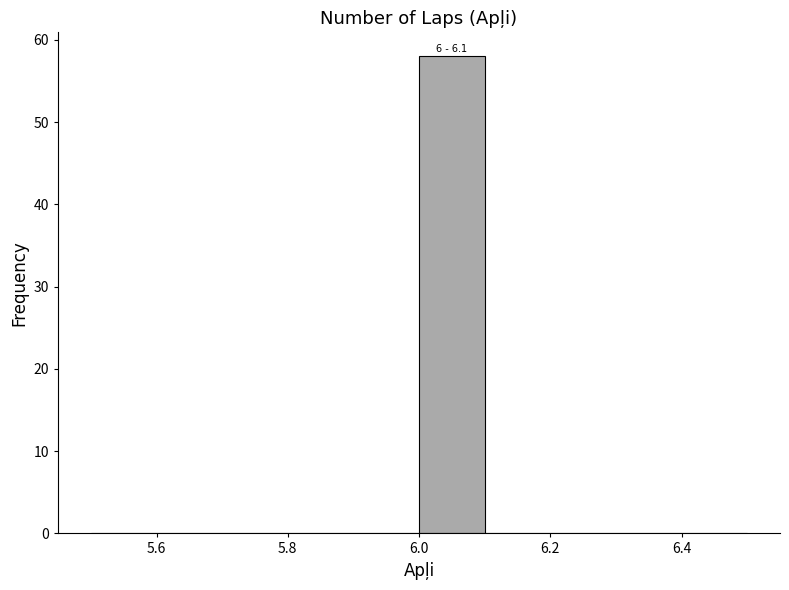

Which range on the x-axis has the tallest bar?

6.0 to 6.1